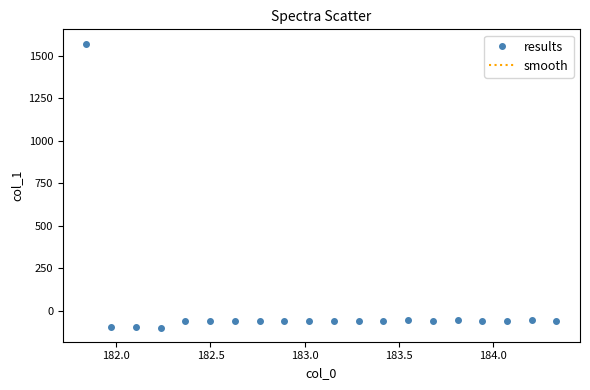

What is the value of the 2nd point from the left?

-91.8